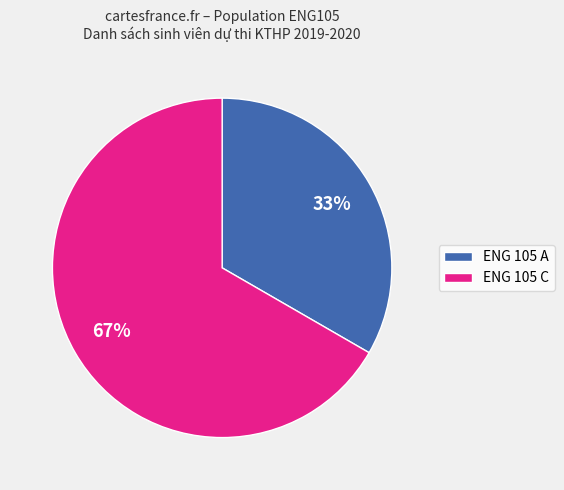

To the nearest percent, what is the average slice percentage?

50%